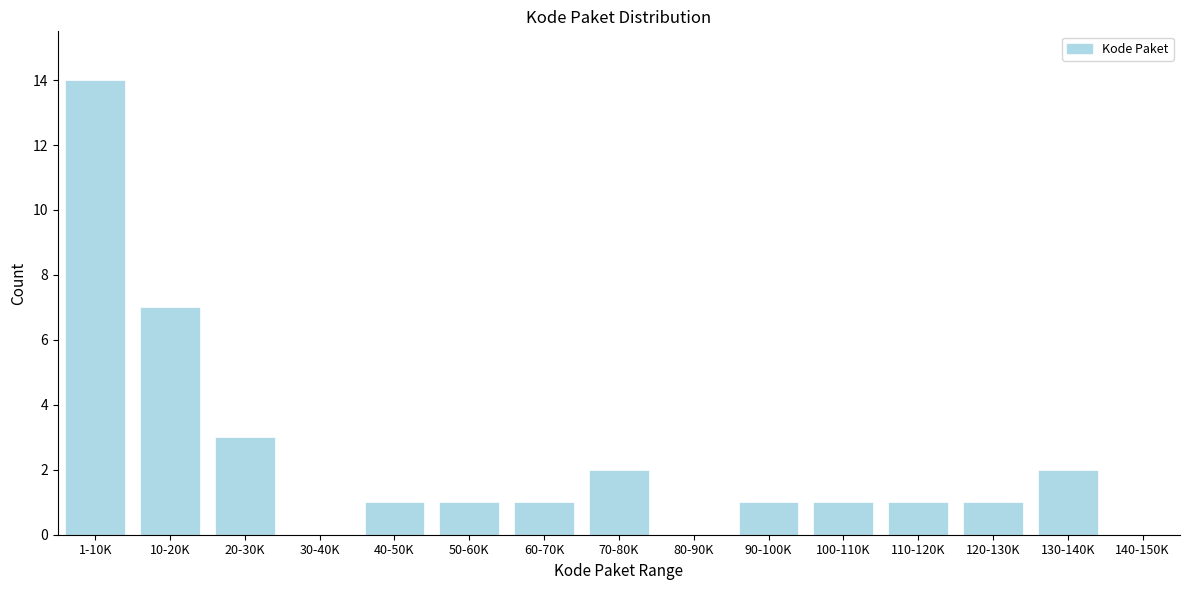

Reading left to right, what are all the values shown in this chart?

1-10K=14	10-20K=7	20-30K=3	30-40K=0	40-50K=1	50-60K=1	60-70K=1	70-80K=2	80-90K=0	90-100K=1	100-110K=1	110-120K=1	120-130K=1	130-140K=2	140-150K=0